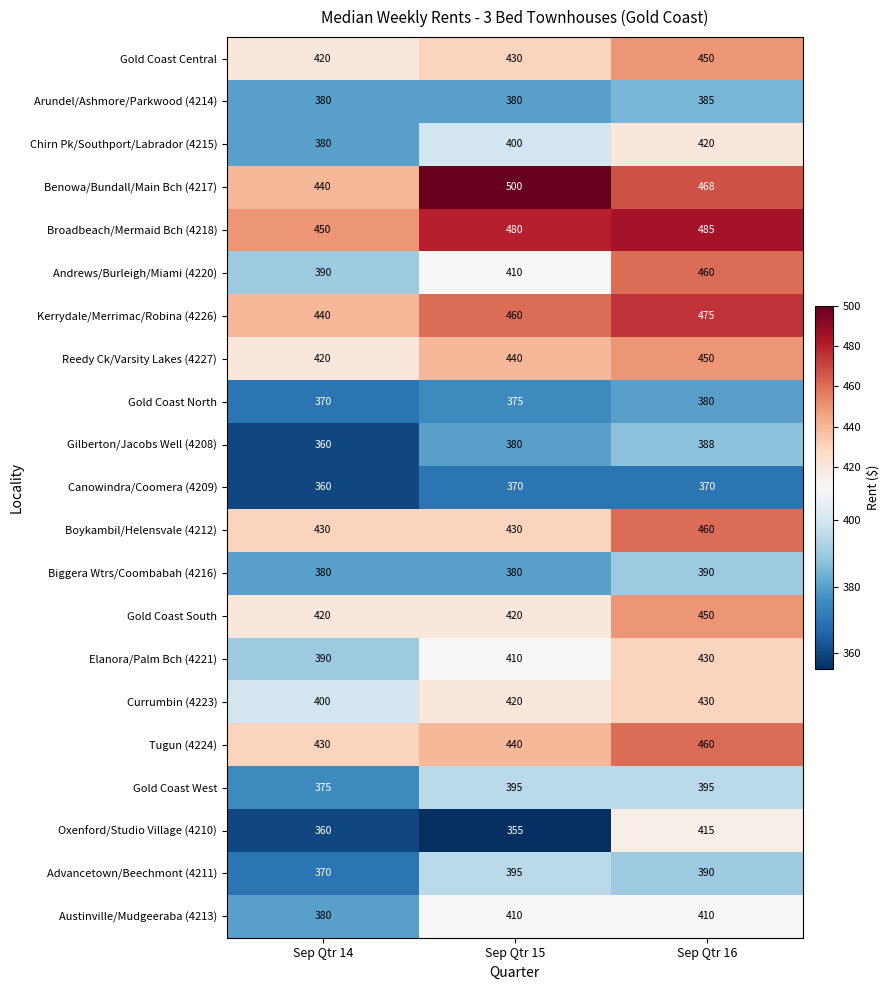

At which category is the sum across all series the highest?

Sep Qtr 16